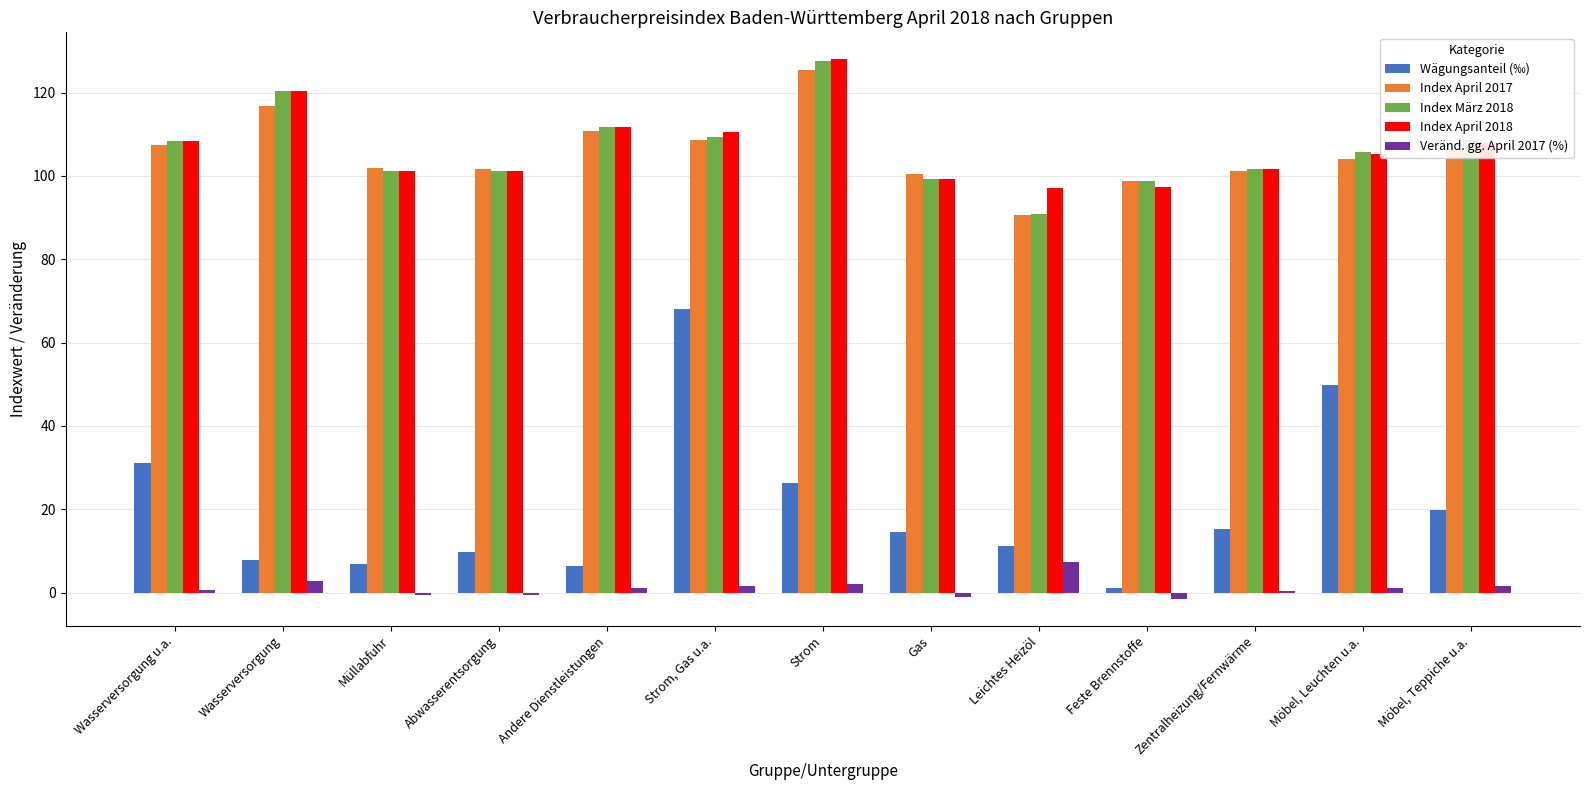

What is the minimum value shown in the chart?

-1.5